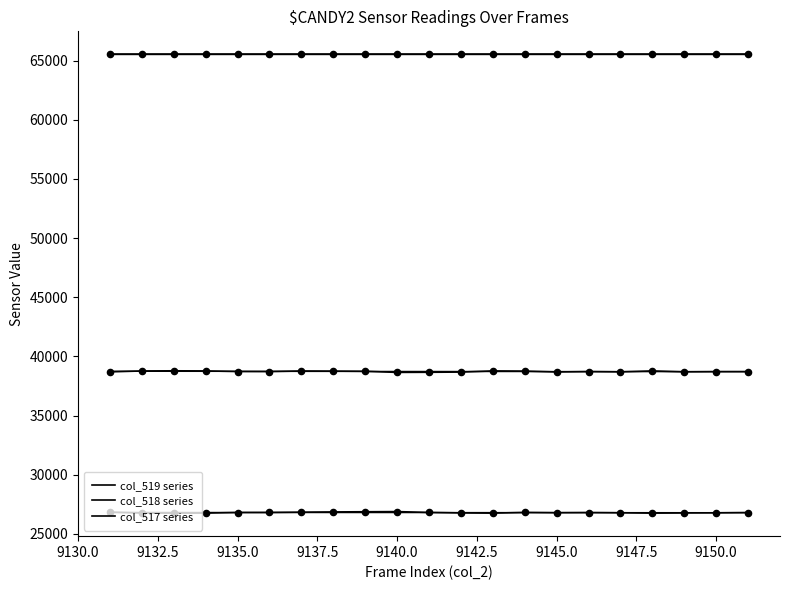

Which series has the largest Y range (max minus min)?

col_518 series